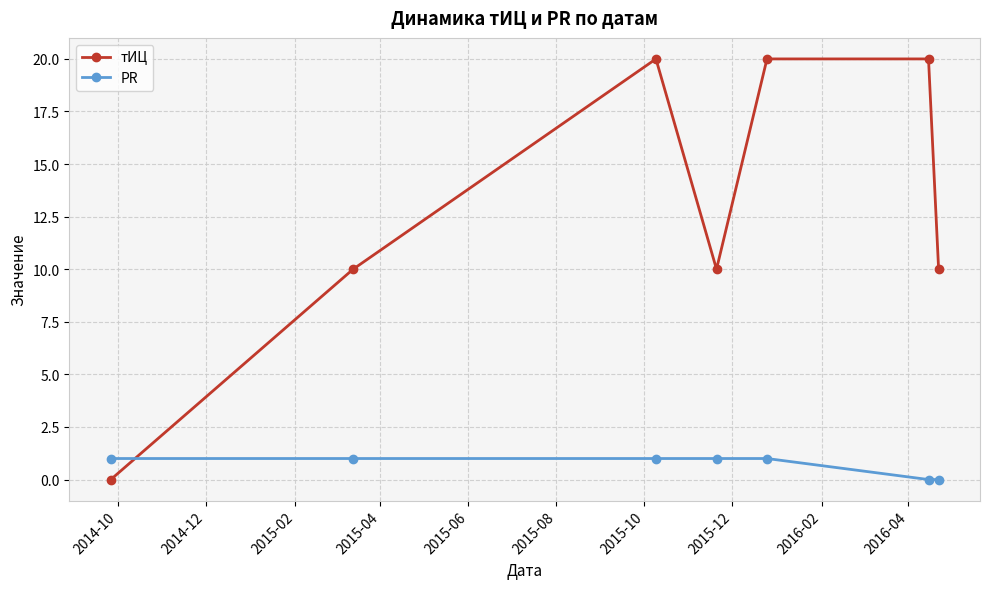

What are all the series names shown in the legend?

тИЦ, PR